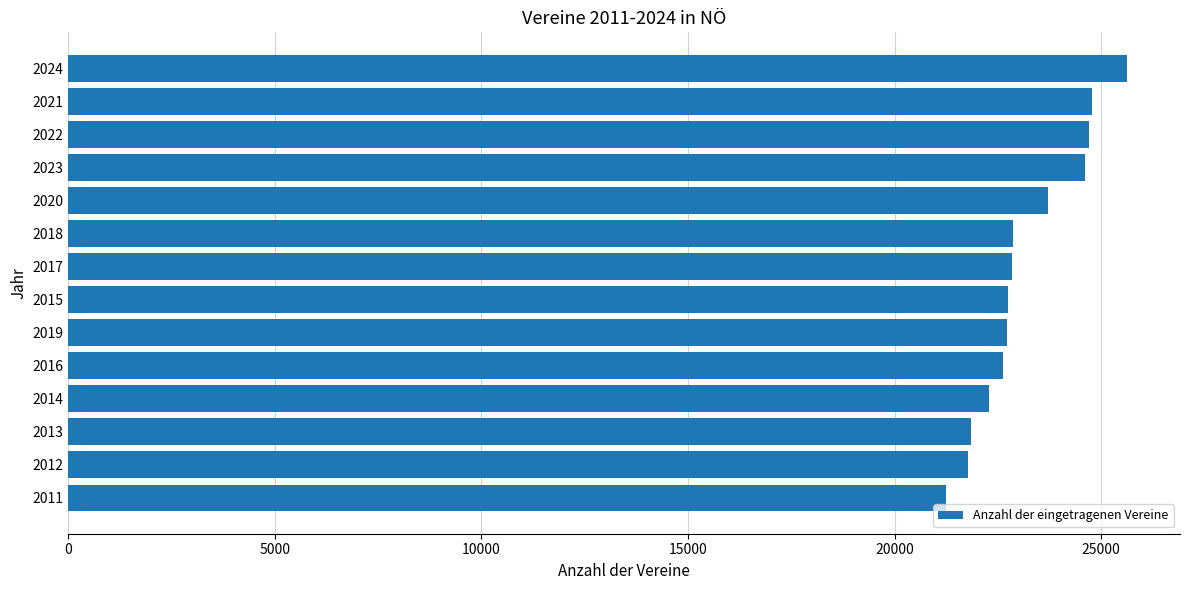

Which category has the highest value across all series?

2024